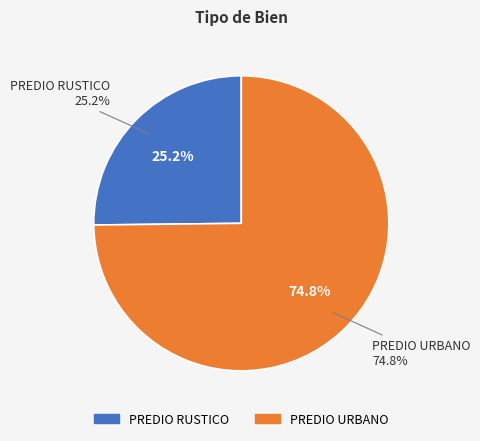

The PREDIO RUSTICO slice represents 31% of the pie. True or false?

False